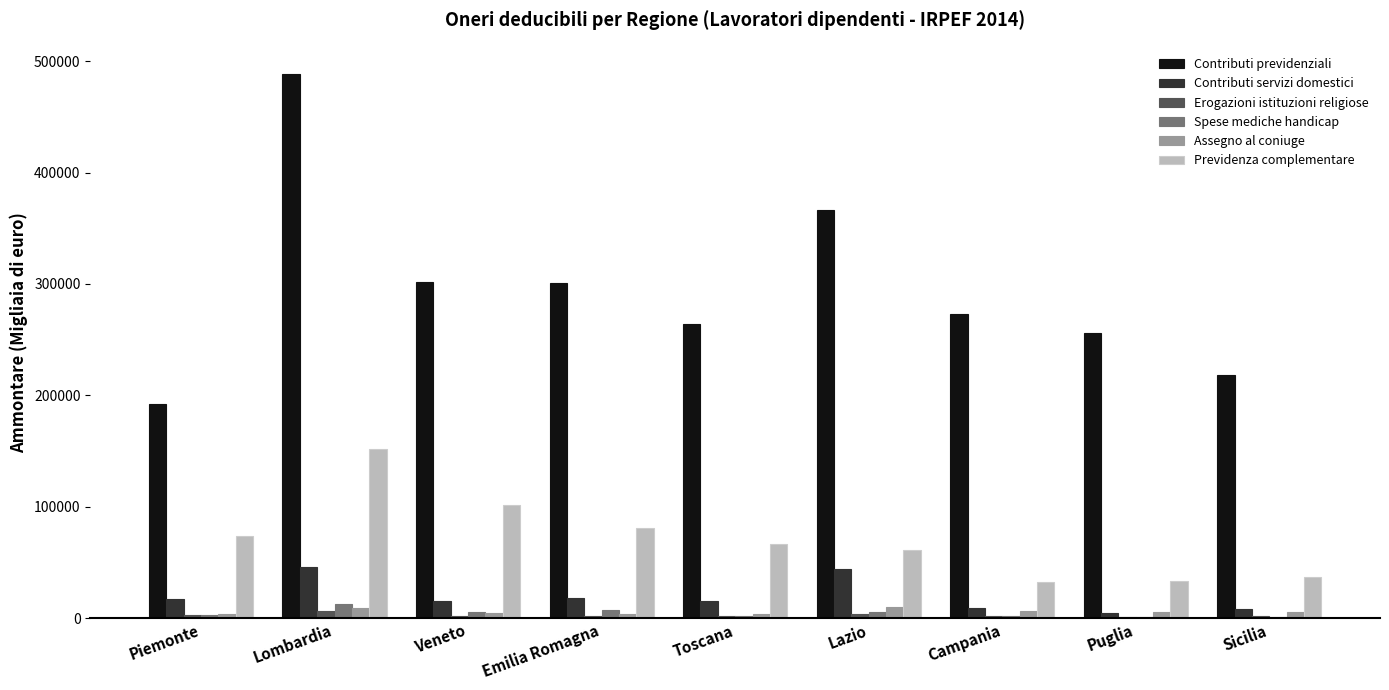

What is the average value of the Previdenza complementare series?

70864